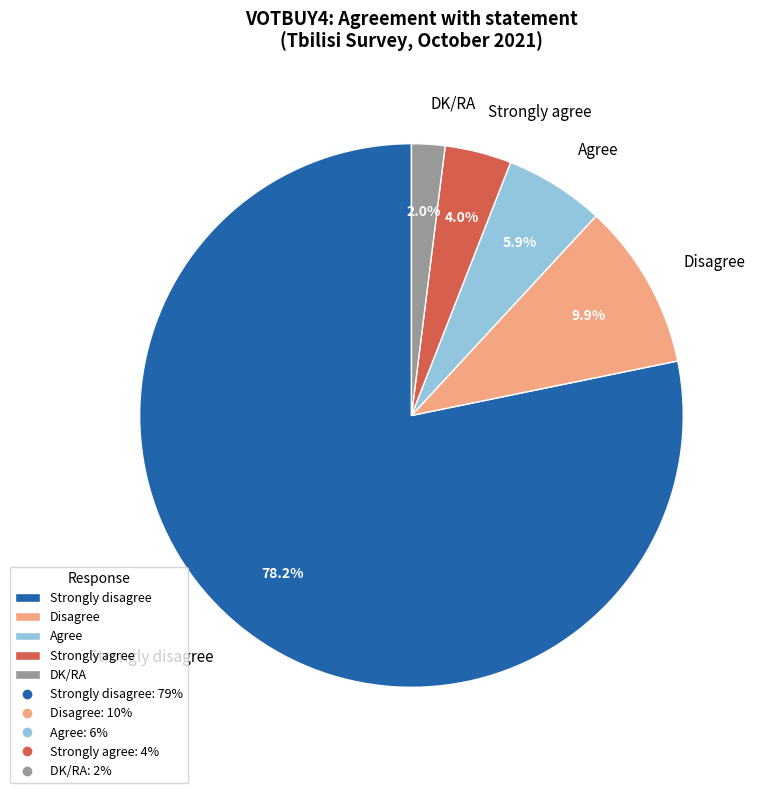

Which has a higher value, Strongly disagree or Agree?

Strongly disagree